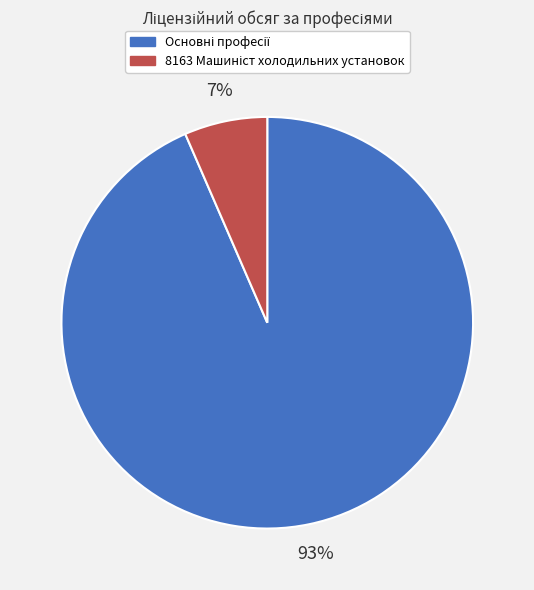

To the nearest percent, what is the average slice percentage?

50%